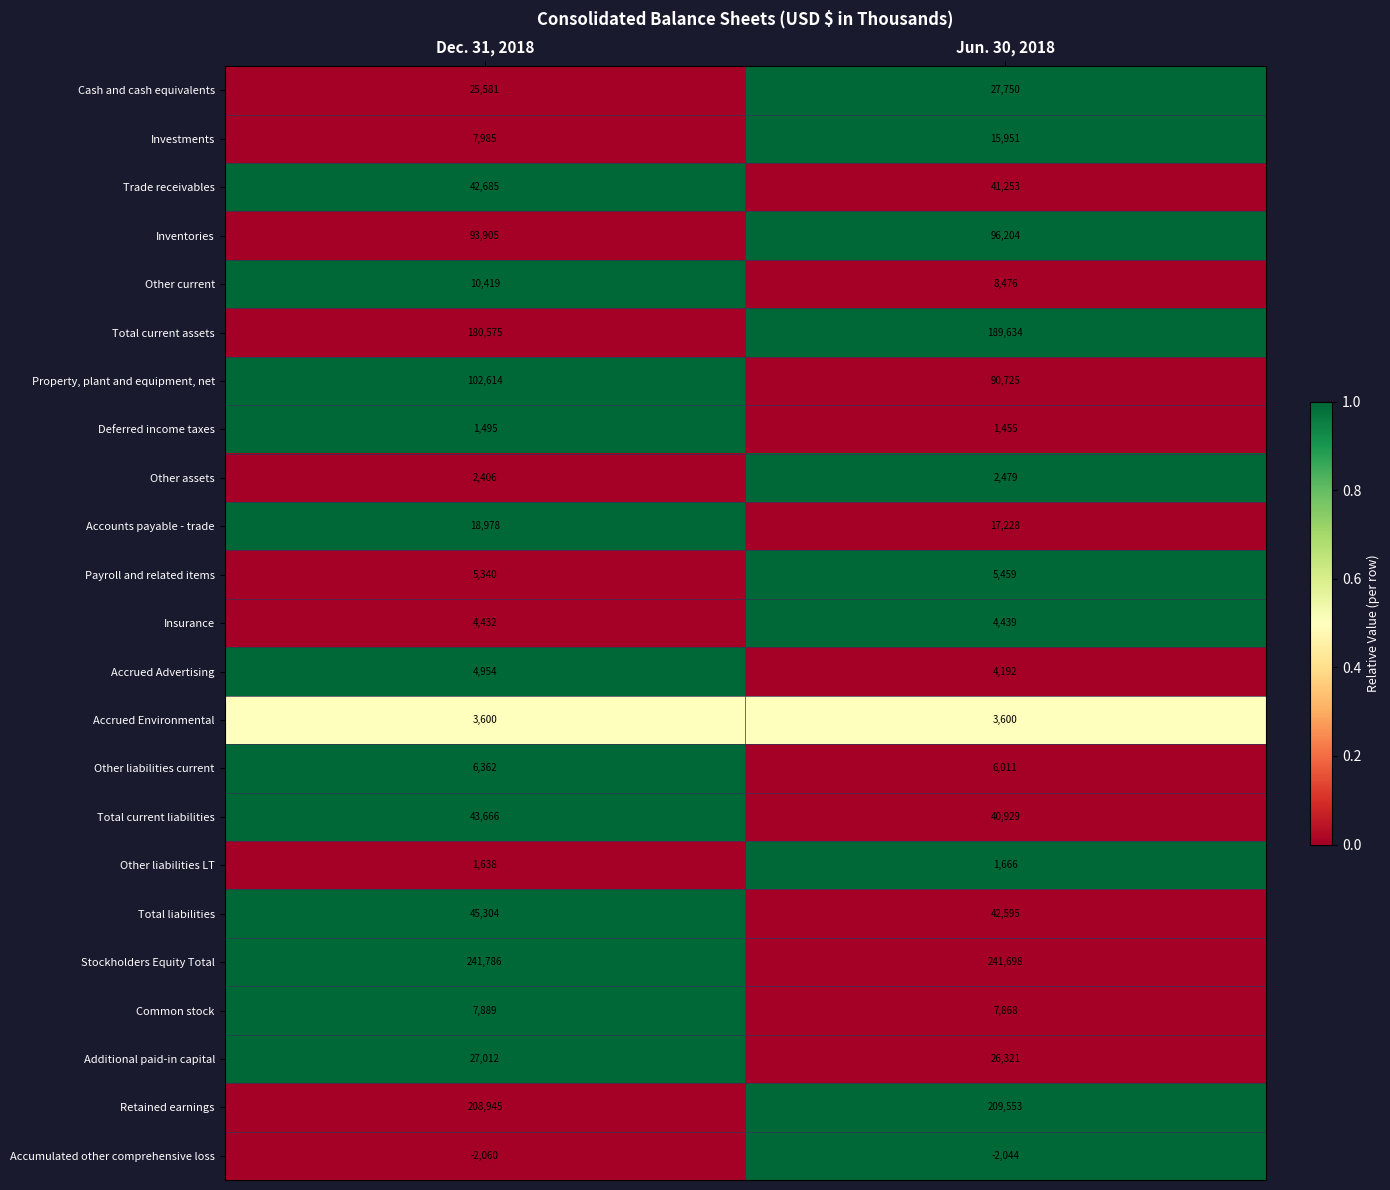

Is the value of Other liabilities LT at Dec. 31, 2018 greater than the value of Other liabilities current at Dec. 31, 2018?

No